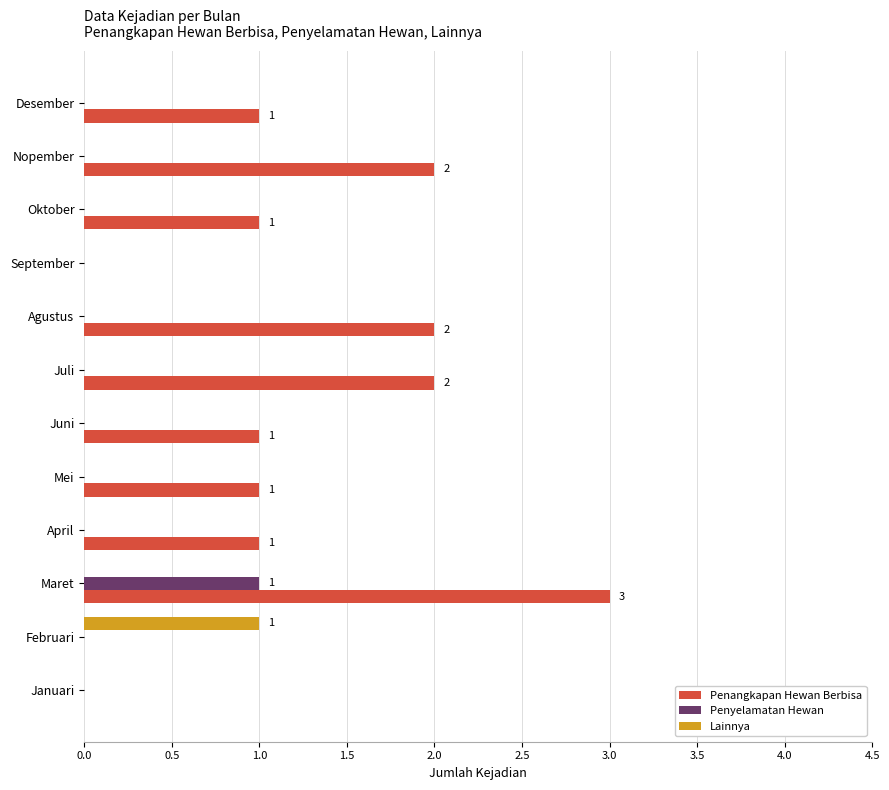

How many data points does each series have?

12